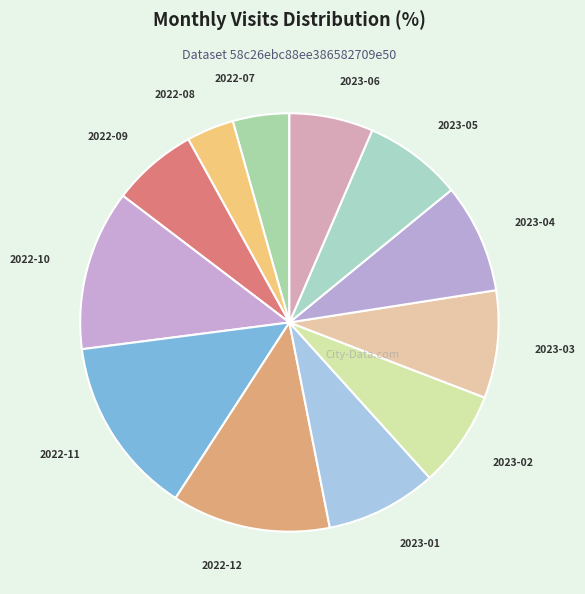

Does any single category account for the majority?

No